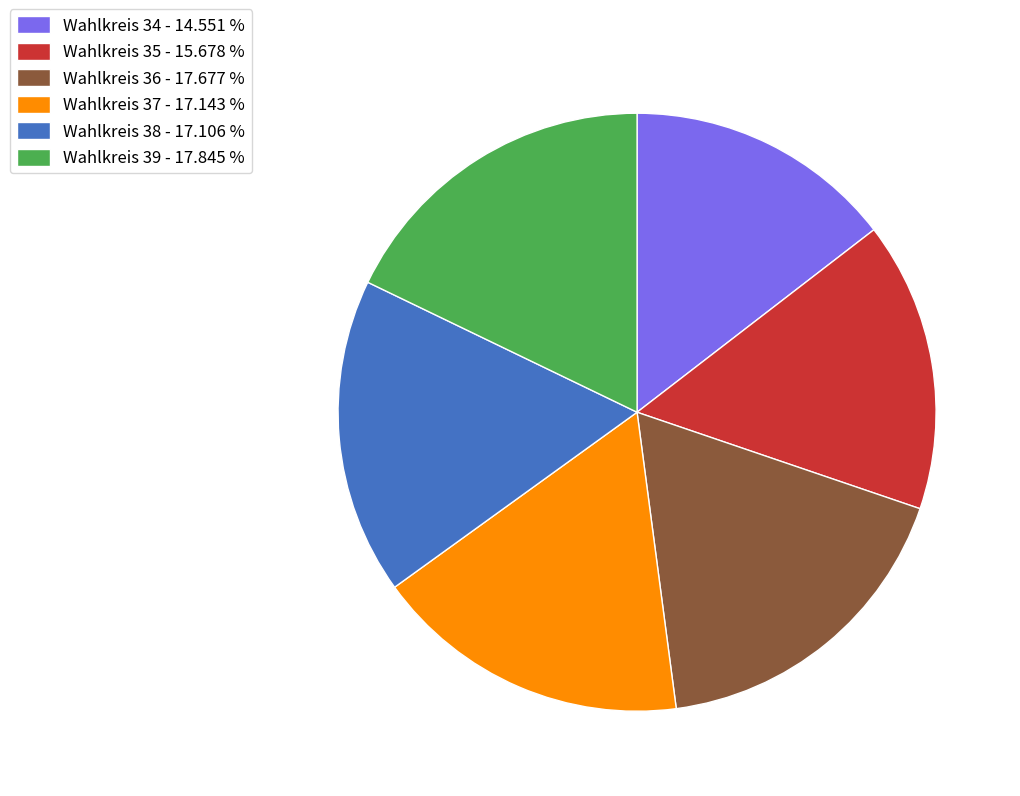

Which has a higher value, Wahlkreis 34 - 14.551 % or Wahlkreis 35 - 15.678 %?

Wahlkreis 35 - 15.678 %